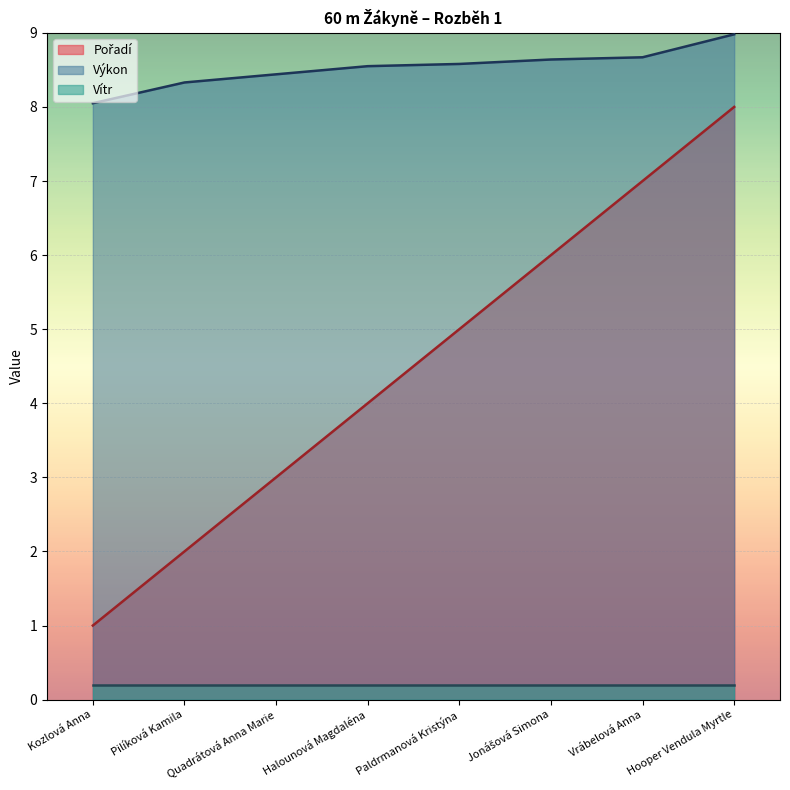

What is the label of the 2nd point from the right?

Vrábelová Anna